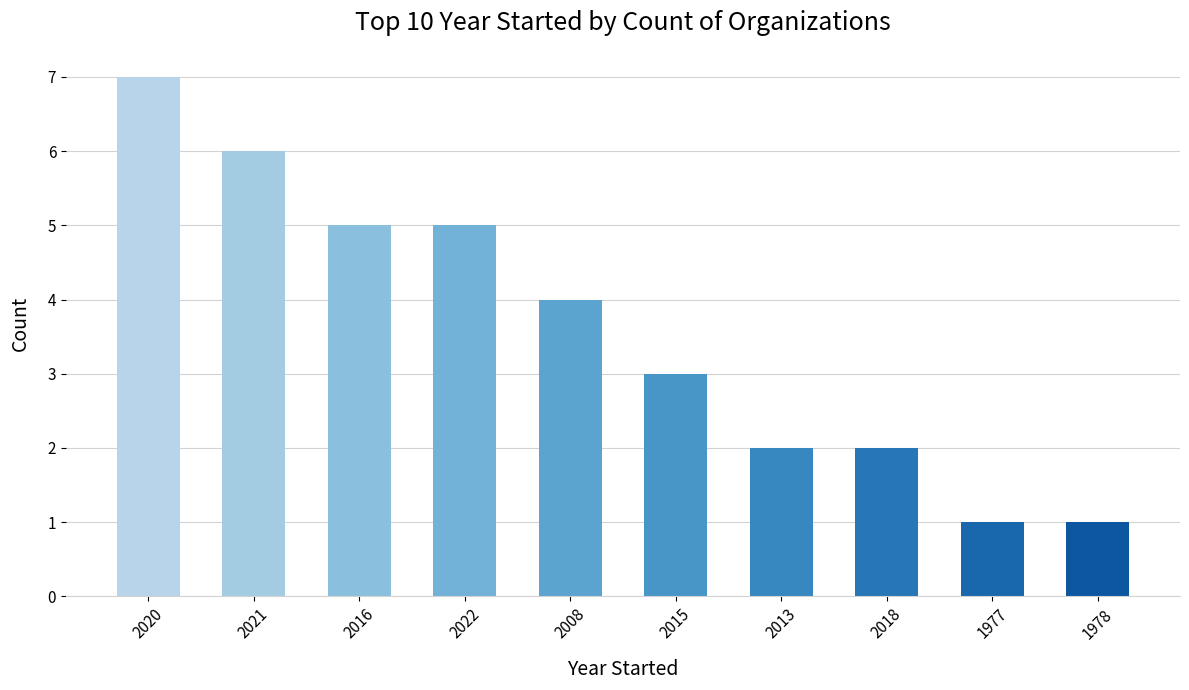

What is the sum of the values at 2016 and 2020?

12